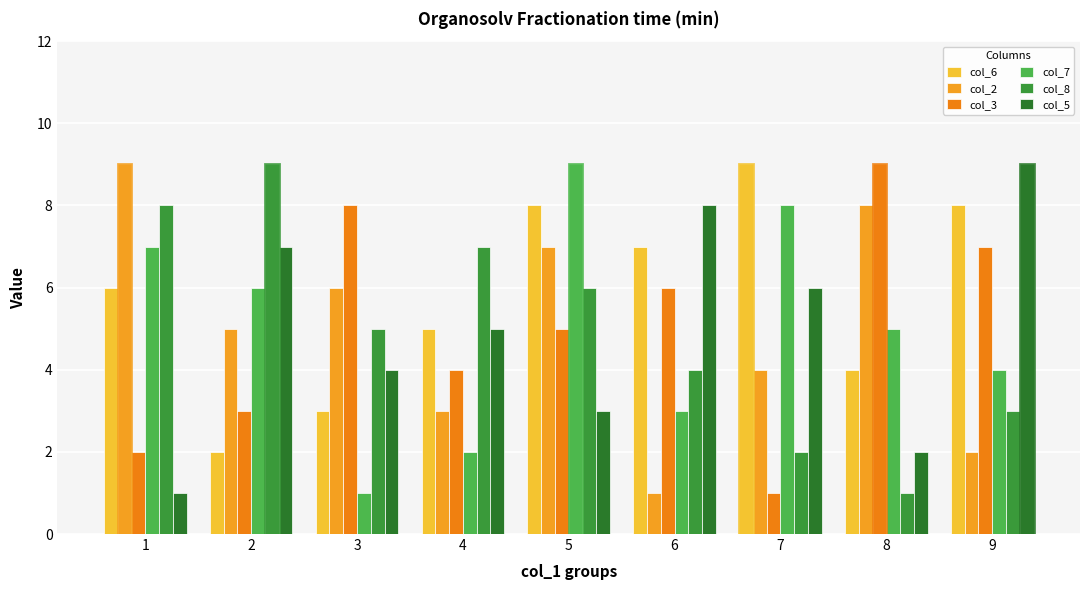

What is the greatest value displayed?

9